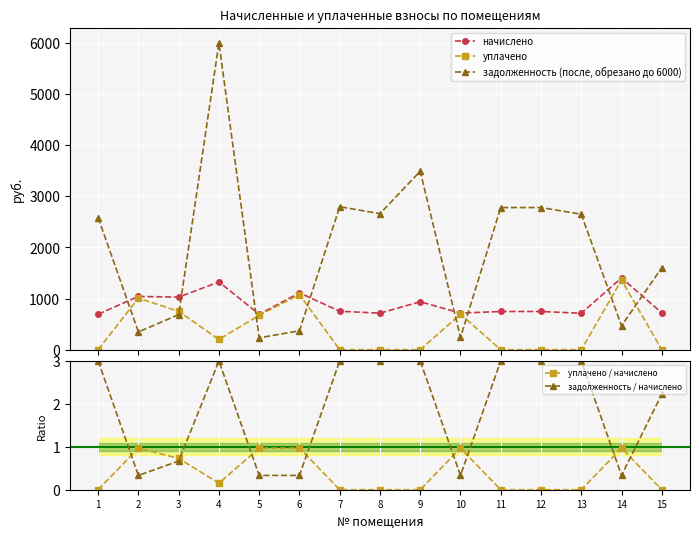

Which has a higher value, 6 or 5?

6